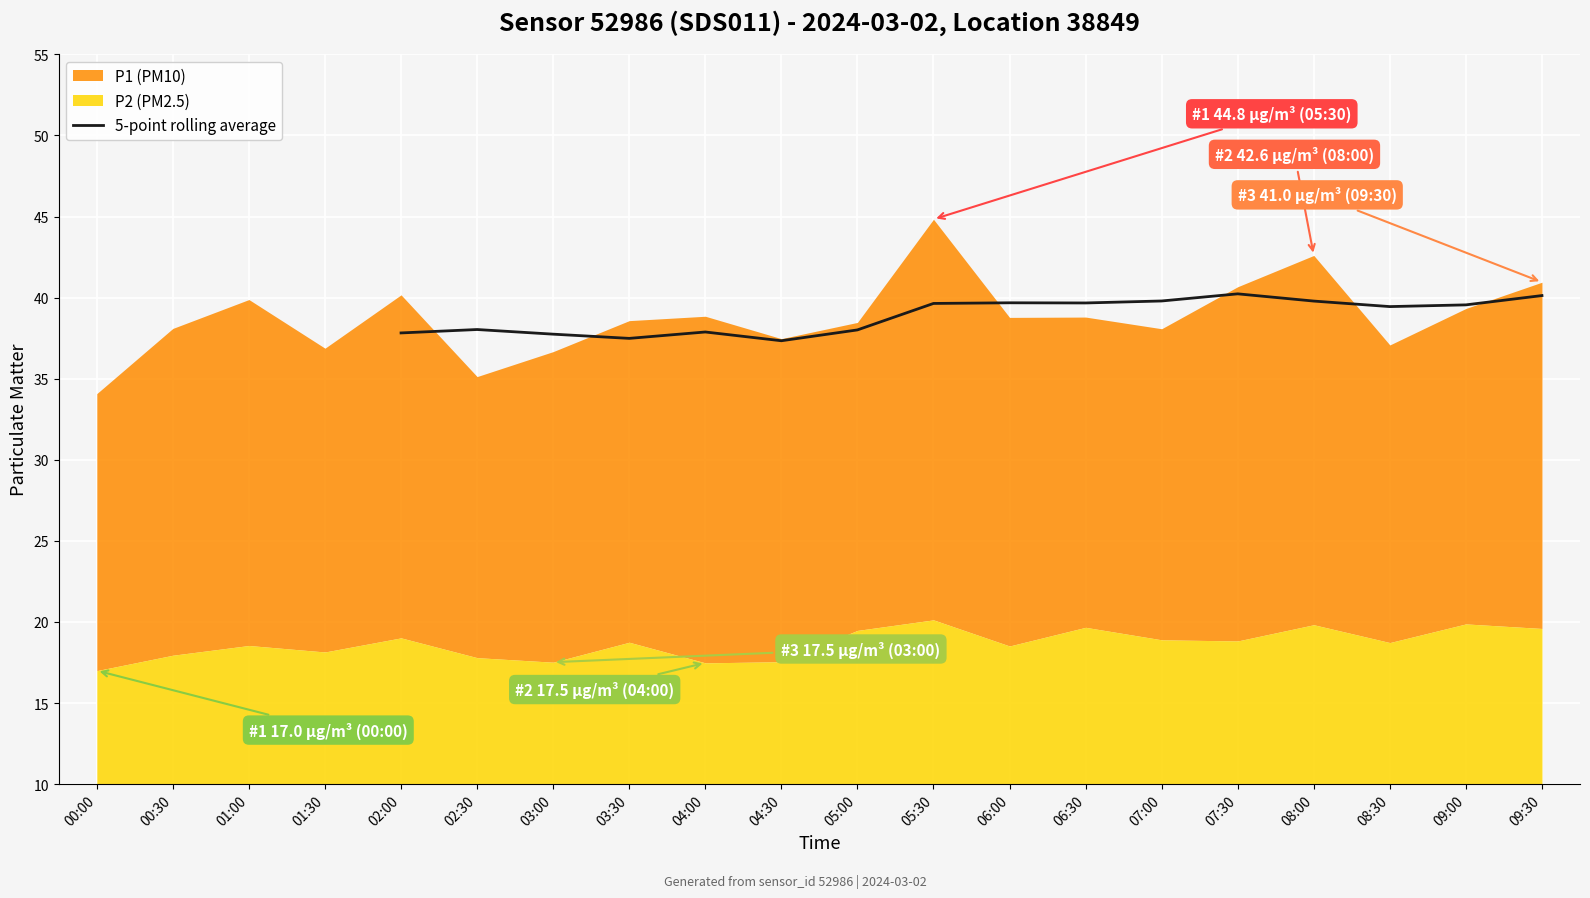

The value of 5-point rolling average at 03:30 is 55.4. True or false?

False